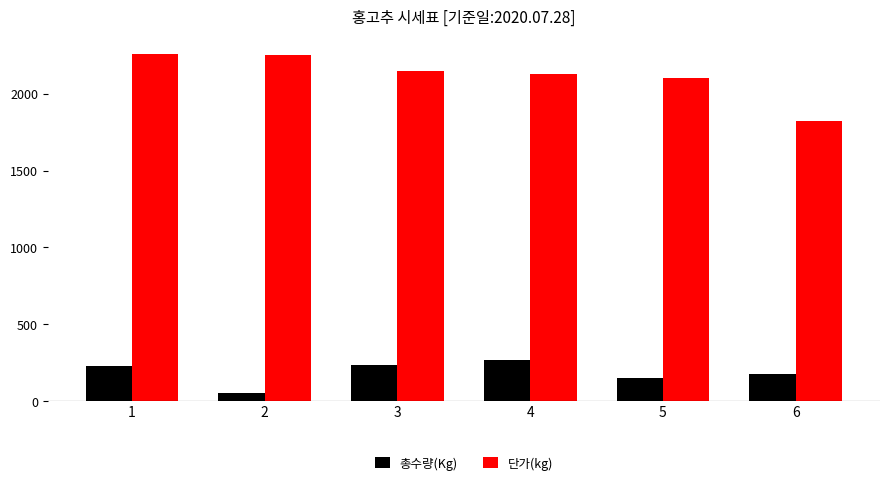

Which series has the largest range (max minus min)?

단가(kg)